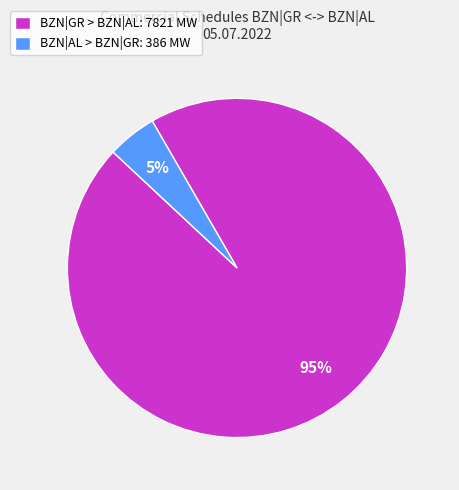

Is the sum of BZN|AL > BZN|GR: 386 MW and BZN|GR > BZN|AL: 7821 MW greater than half?

Yes